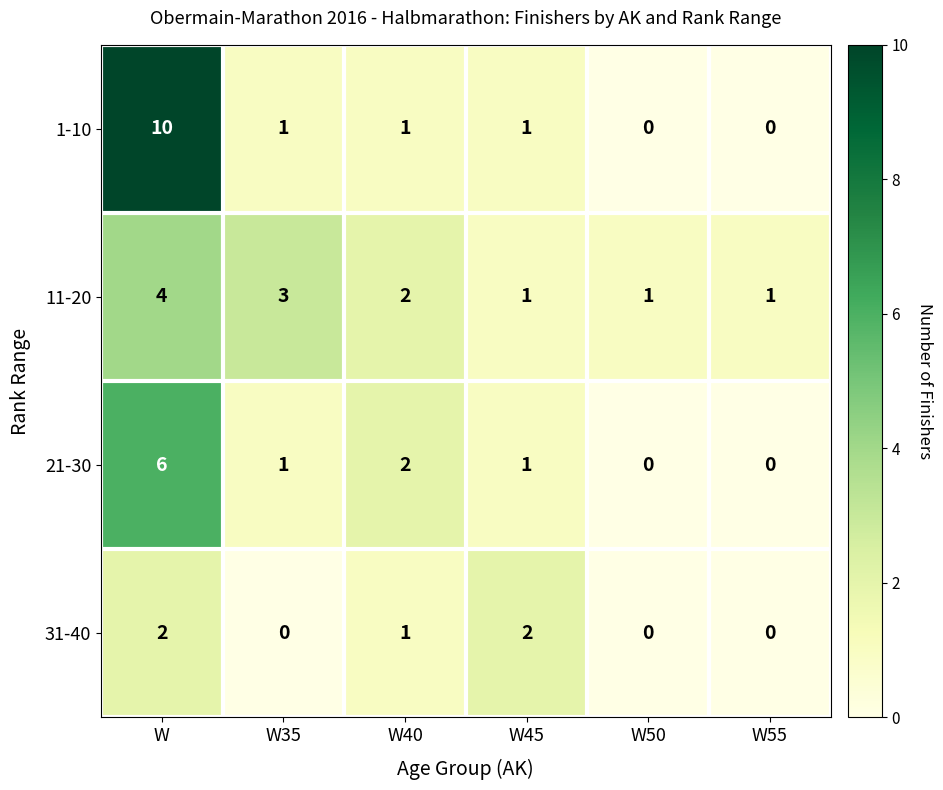

At which category is the sum across all series the highest?

W